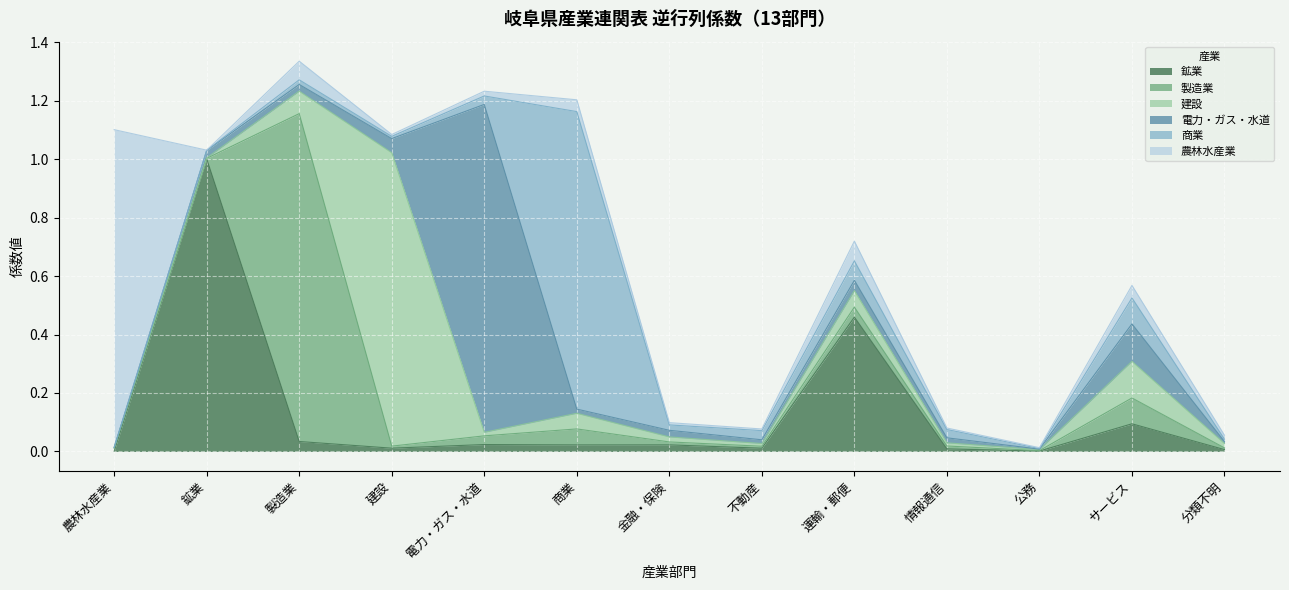

Reading right to left, what are all the values shown in this chart?

鉱業: 分類不明=0.0	サービス=0.1	公務=0.0	情報通信=0.0	運輸・郵便=0.5	不動産=0.0	金融・保険=0.0	商業=0.0	電力・ガス・水道=0.0	建設=0.0	製造業=0.0	鉱業=1.0	農林水産業=0.0
製造業: 分類不明=0.0	サービス=0.1	公務=0.0	情報通信=0.0	運輸・郵便=0.0	不動産=0.0	金融・保険=0.0	商業=0.1	電力・ガス・水道=0.0	建設=0.0	製造業=1.1	鉱業=0.0	農林水産業=0.0
建設: 分類不明=0.0	サービス=0.1	公務=0.0	情報通信=0.0	運輸・郵便=0.1	不動産=0.0	金融・保険=0.0	商業=0.1	電力・ガス・水道=0.0	建設=1.0	製造業=0.1	鉱業=0.0	農林水産業=0.0
電力・ガス・水道: 分類不明=0.0	サービス=0.1	公務=0.0	情報通信=0.0	運輸・郵便=0.0	不動産=0.0	金融・保険=0.0	商業=0.0	電力・ガス・水道=1.1	建設=0.0	製造業=0.0	鉱業=0.0	農林水産業=0.0
商業: 分類不明=0.0	サービス=0.1	公務=0.0	情報通信=0.0	運輸・郵便=0.1	不動産=0.0	金融・保険=0.0	商業=1.0	電力・ガス・水道=0.0	建設=0.0	製造業=0.0	鉱業=0.0	農林水産業=0.0
農林水産業: 分類不明=0.0	サービス=0.0	公務=0.0	情報通信=0.0	運輸・郵便=0.1	不動産=0.0	金融・保険=0.0	商業=0.0	電力・ガス・水道=0.0	建設=0.0	製造業=0.1	鉱業=0.0	農林水産業=1.1